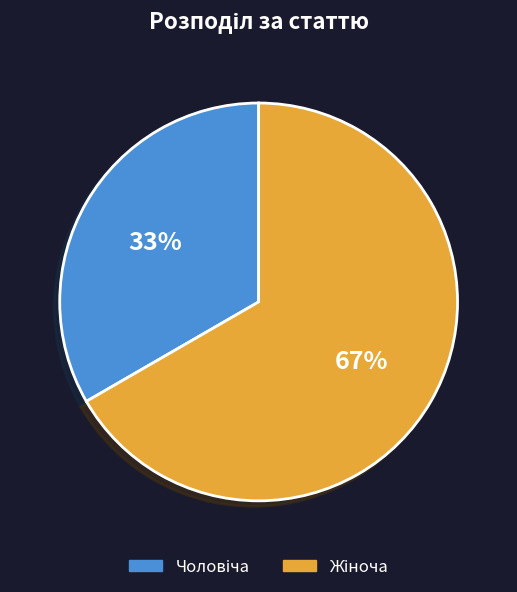

Does any single category account for the majority?

Yes